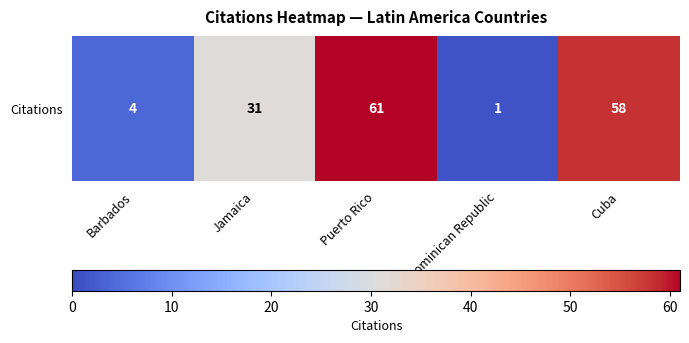

How many categories are shown in the chart?

5